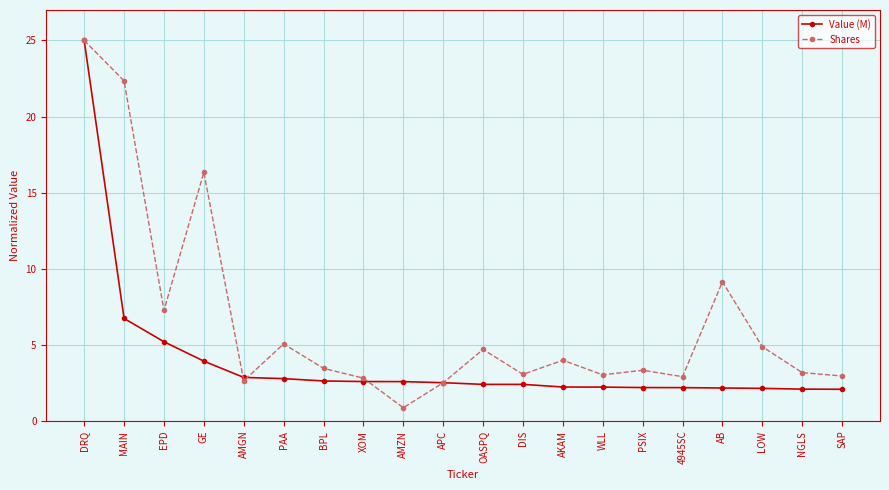

What is the label of the 11th point from the right?

APC